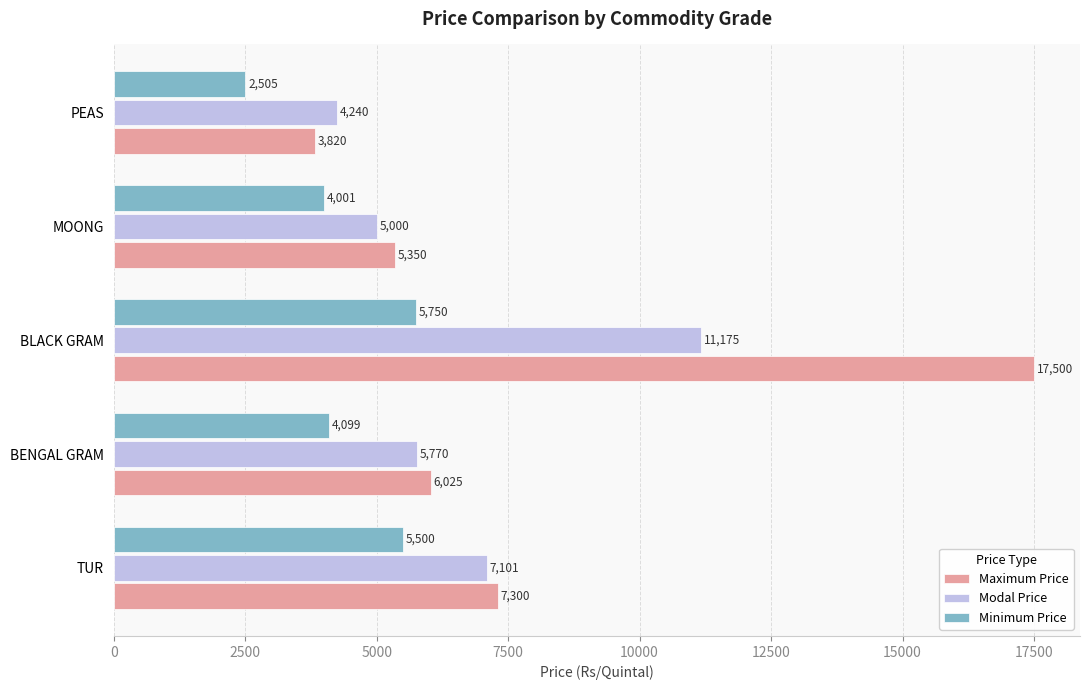

At which category is the sum across all series the highest?

BLACK GRAM